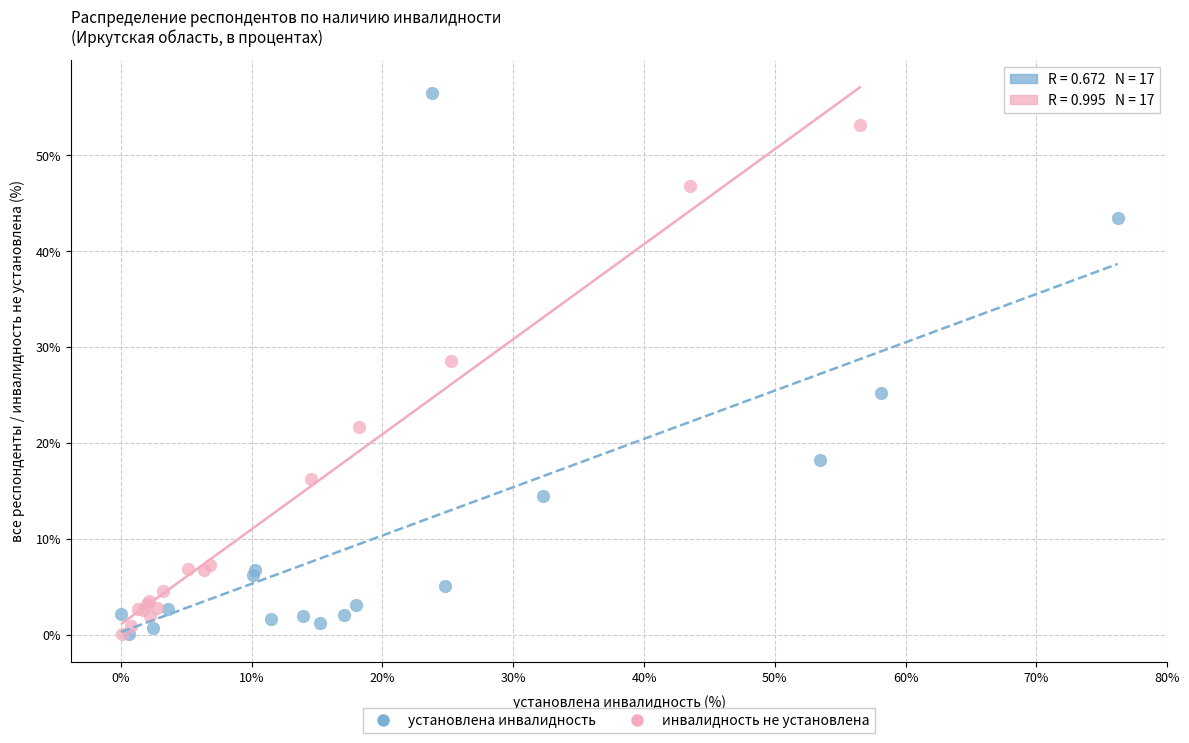

Which series has the largest Y range (max minus min)?

установлена инвалидность